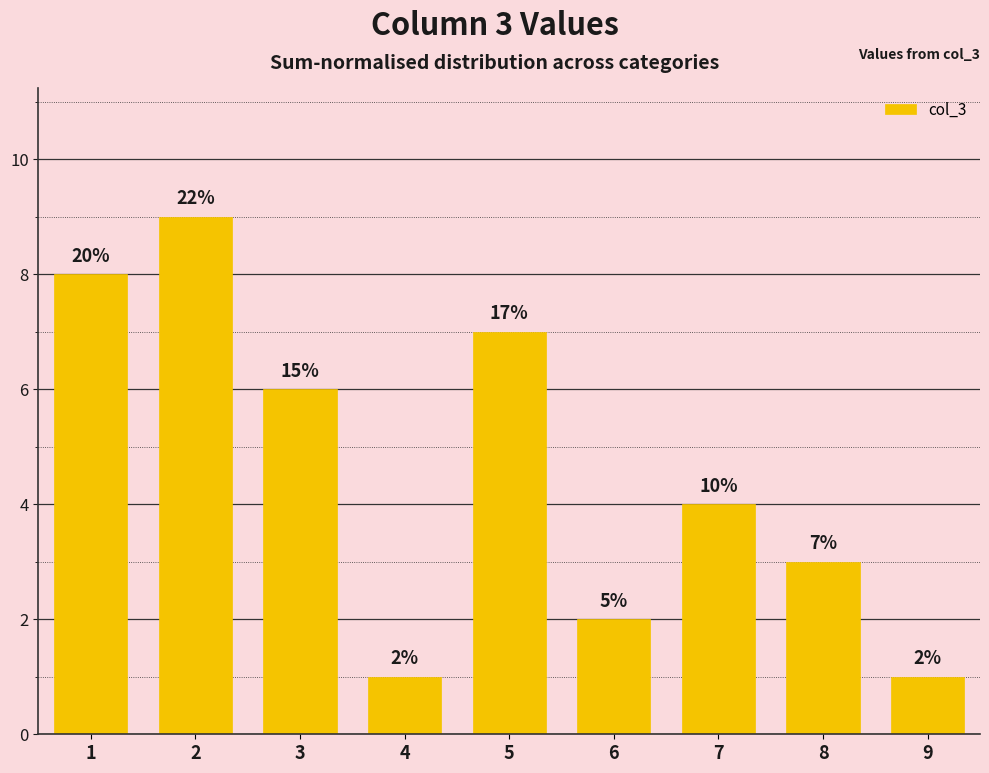

What is the sum of all values?

41